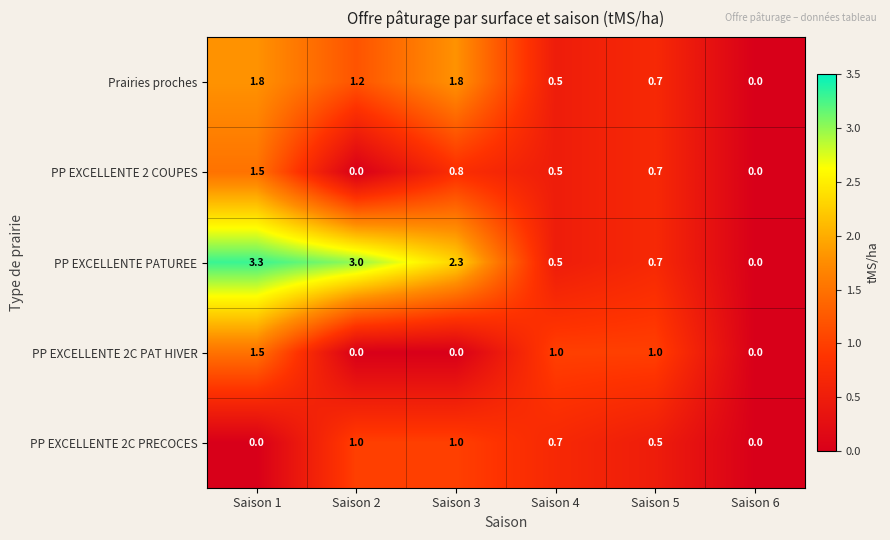

Which series has the largest range (max minus min)?

PP EXCELLENTE PATUREE